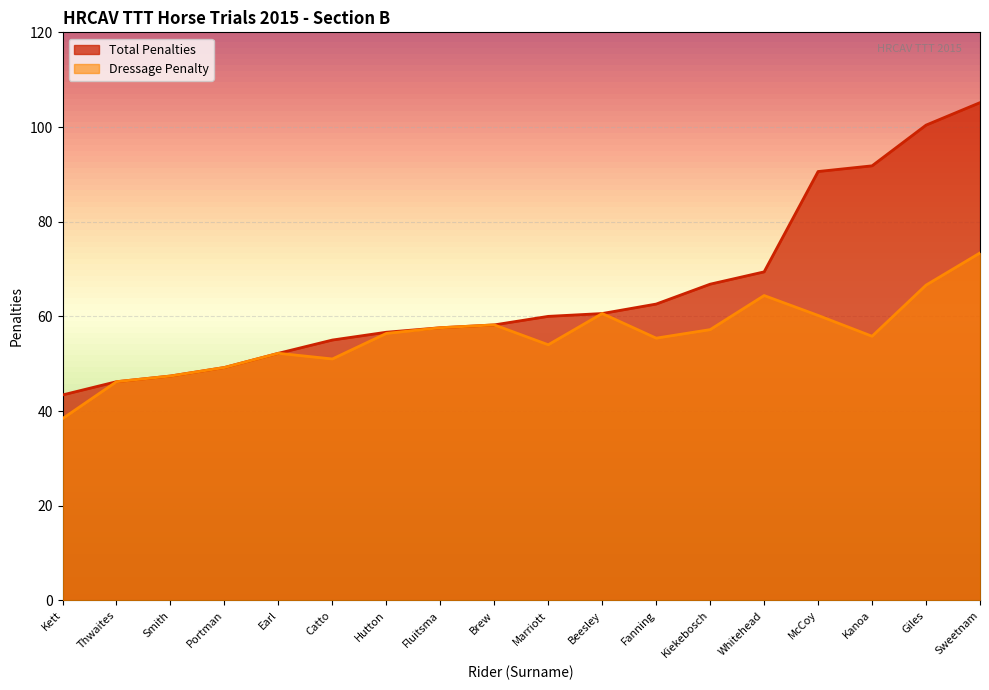

At how many categories does at least one series exceed 93?

2